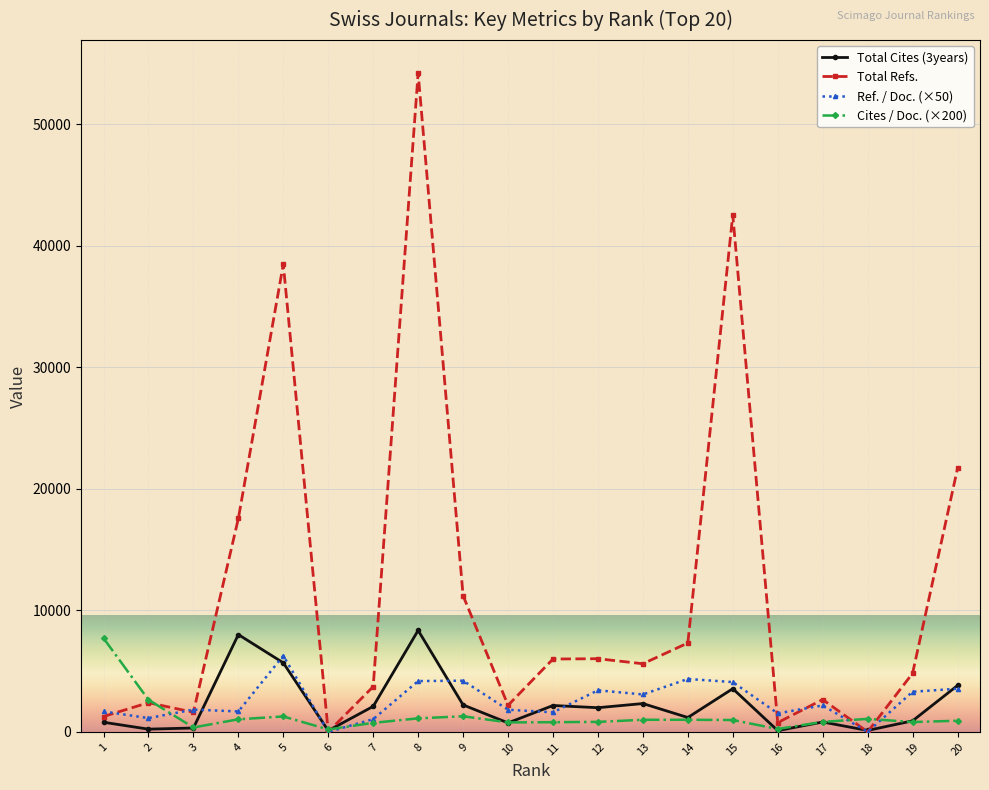

Is this an area chart (filled region under the line)?

No